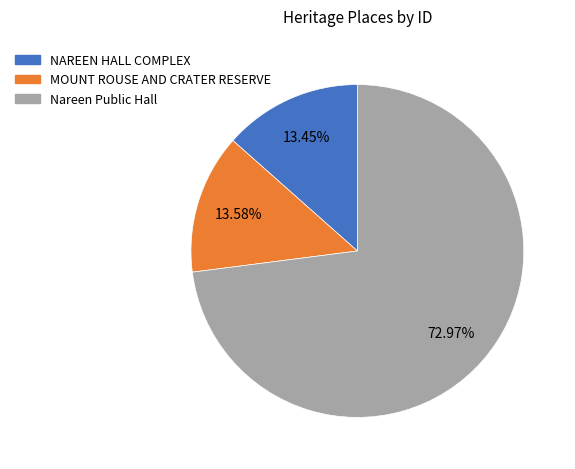

Is it true that MOUNT ROUSE AND CRATER RESERVE is 14% of the pie?

True